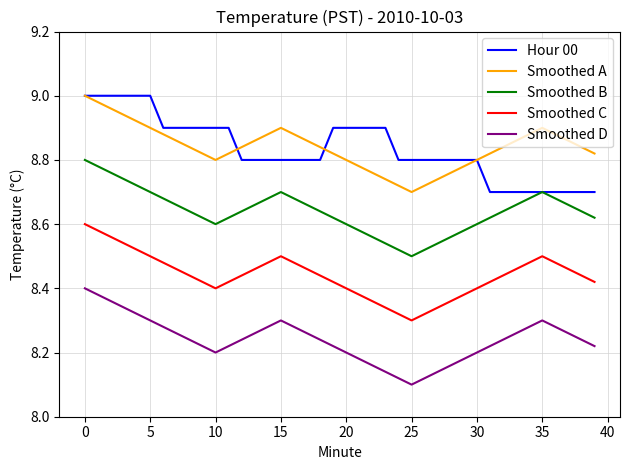

What are all the series names shown in the legend?

Hour 00, Smoothed A, Smoothed B, Smoothed C, Smoothed D